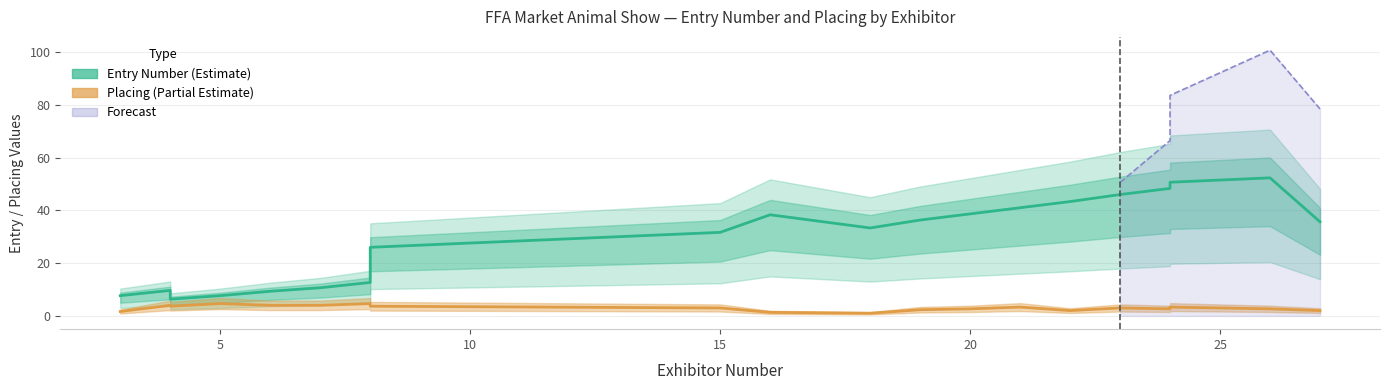

What is the label of the 18th point from the right?

10